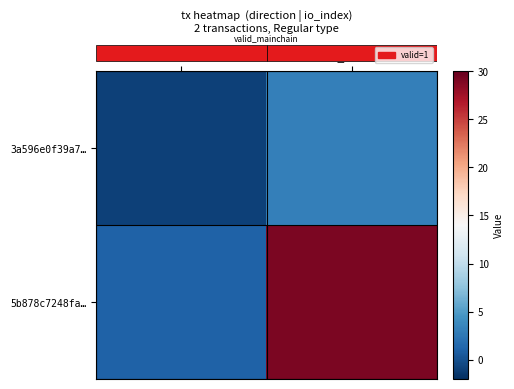

How many values in 3a596e0f39a7… are below zero?

1